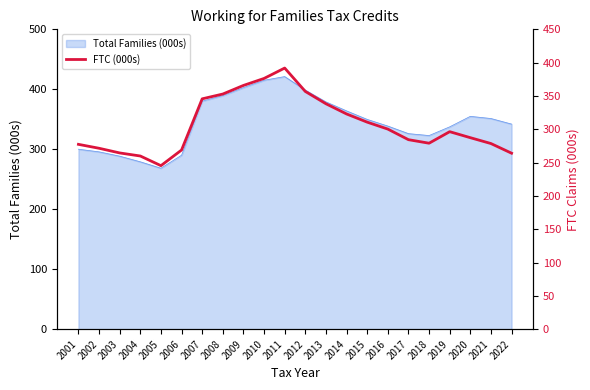

Does the chart have visible grid lines?

No